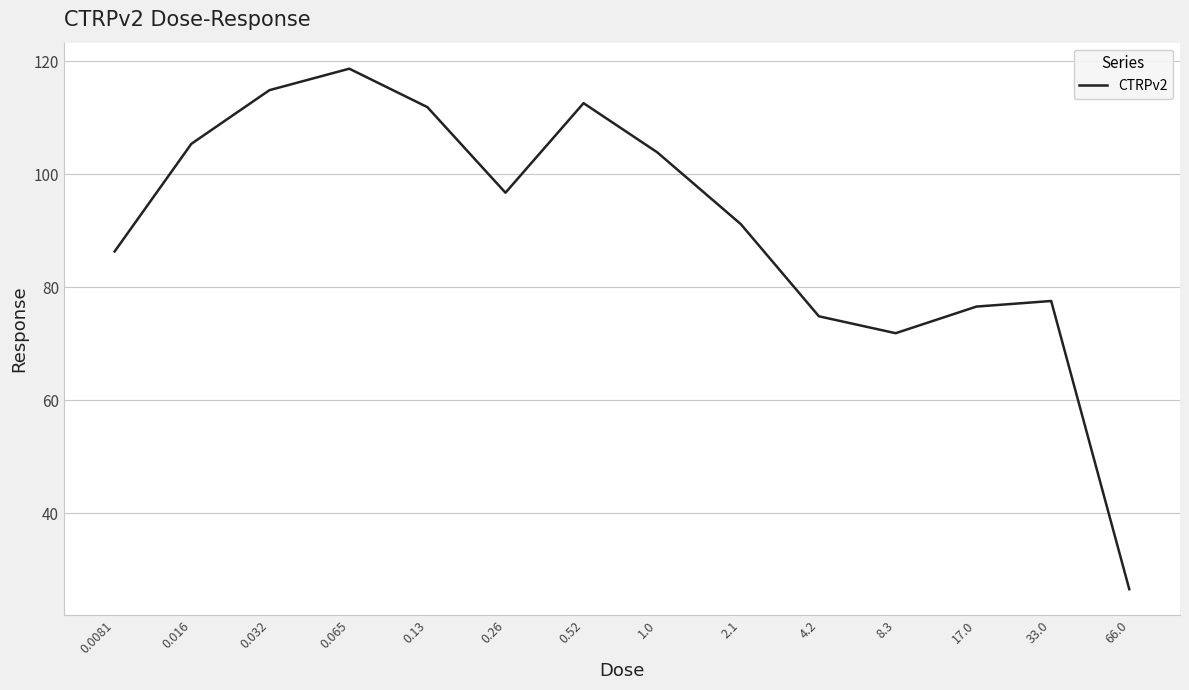

What is the difference between the maximum and minimum values?

92.1